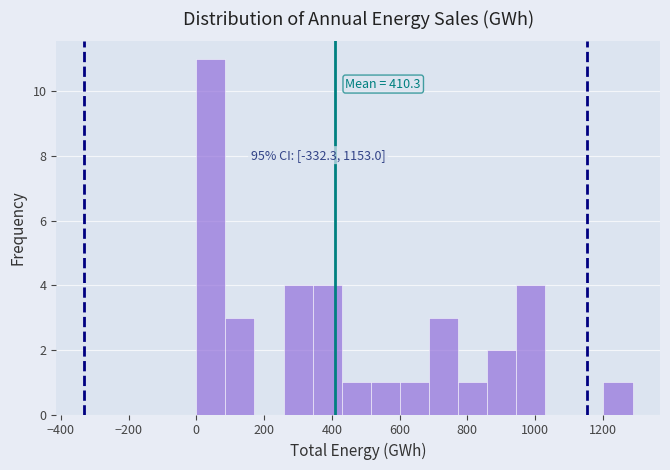

Which range on the x-axis has the tallest bar?

0 to 80